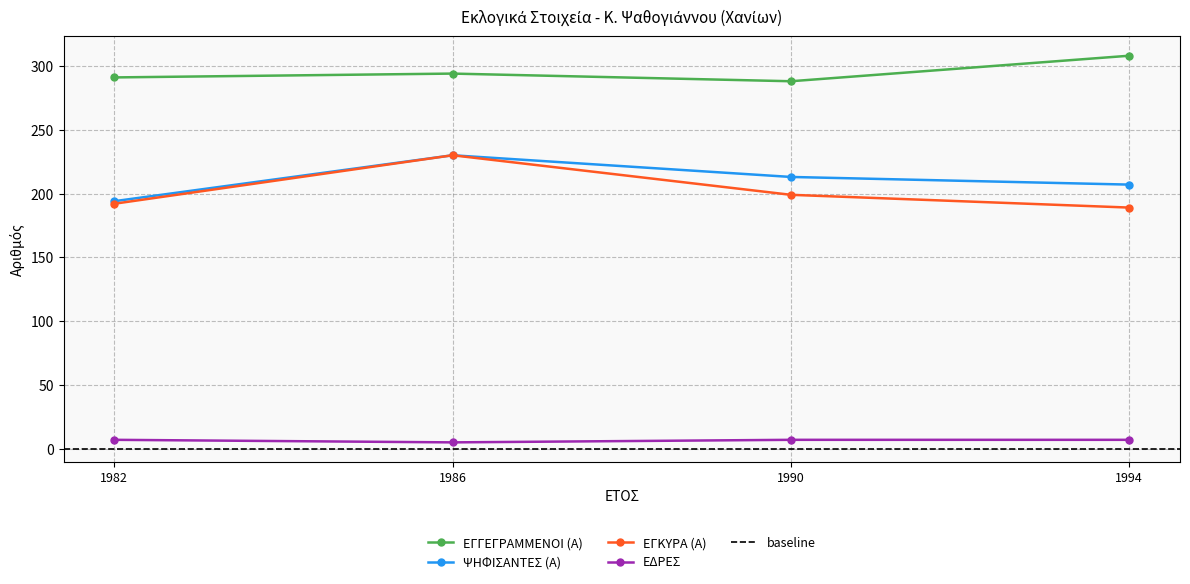

What is the sum of all ΕΓΓΕΓΡΑΜΜΕΝΟΙ (Α) values?

1181